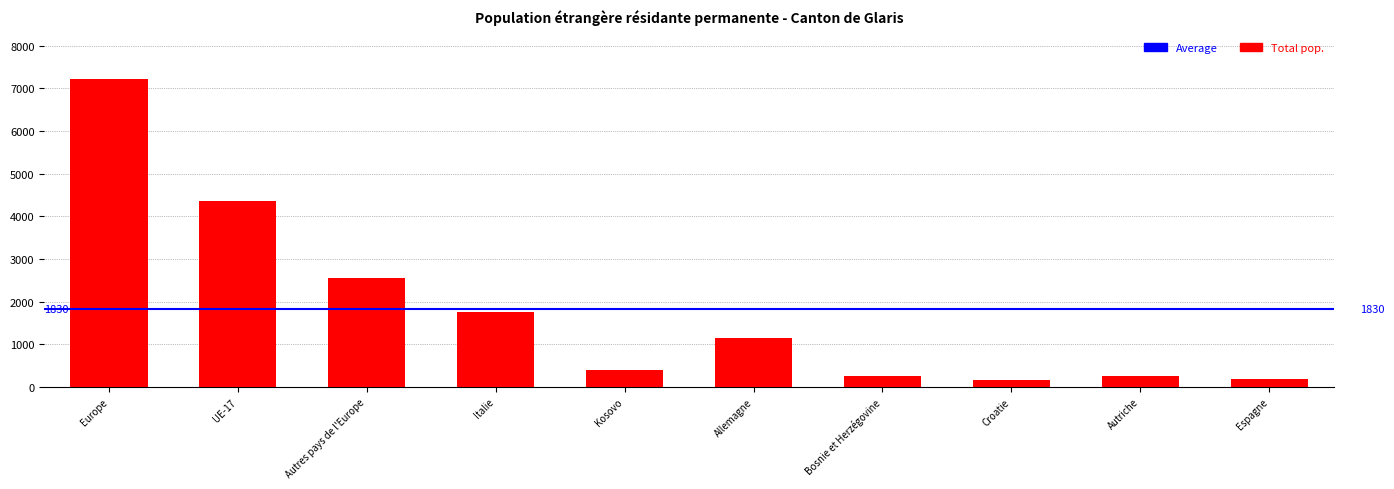

True or false: the data shows 369 at Italie.

False